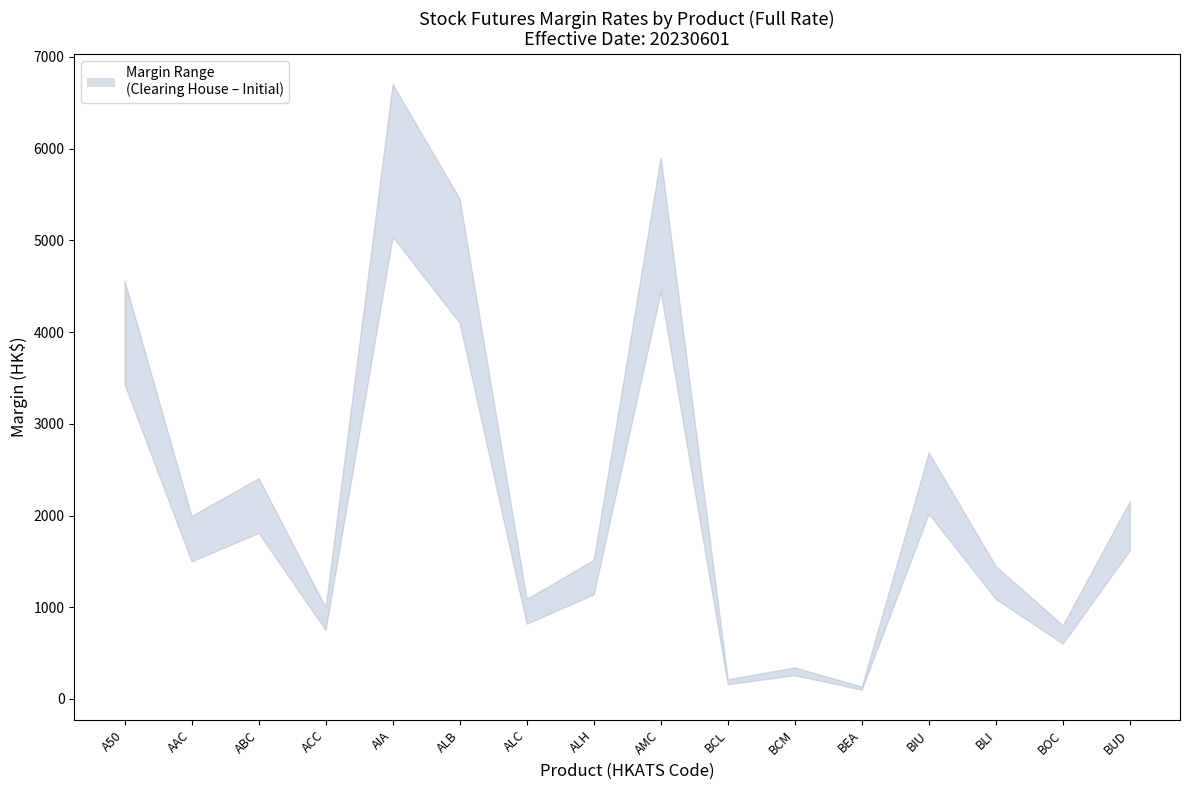

True or false: Initial (Full Rate) and Maintenance (Full Rate) intersect in this chart.

False